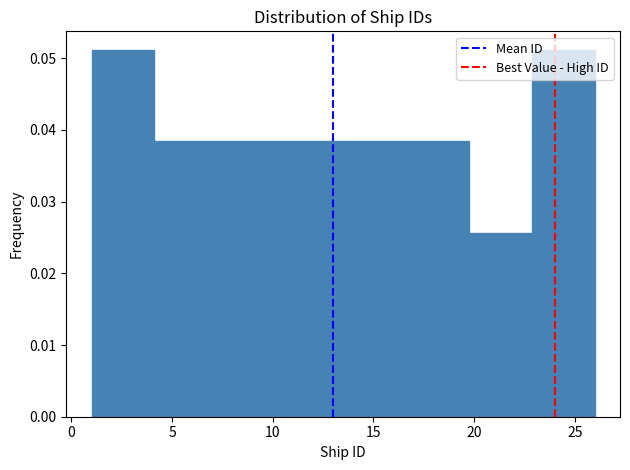

Reading left to right, transcribe this chart: for each bar, give the range it covers on the x-axis and its height. Neither the bar edges nor the heights are printed on the chart, so give them approximately, as read against the axes.

1.0 to 4.0: 0.051
4.0 to 7.5: 0.038
7.5 to 10.5: 0.038
10.5 to 13.5: 0.038
13.5 to 16.5: 0.038
16.5 to 20.0: 0.038
20.0 to 23.0: 0.026
23.0 to 26.0: 0.051